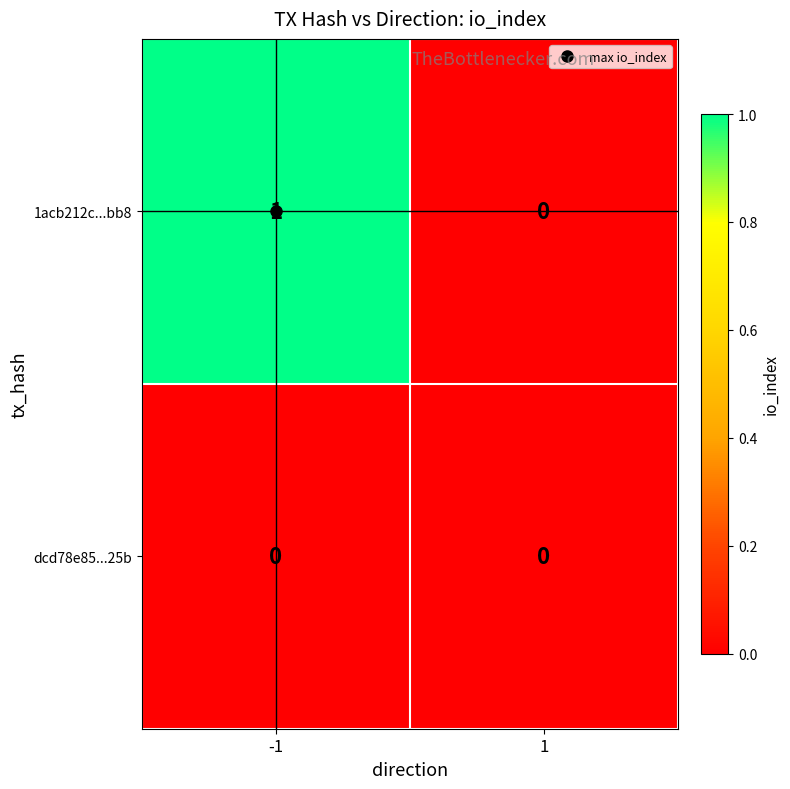

Rank the series by their average value, from lowest to highest.

dcd78e85...25b, 1acb212c...bb8